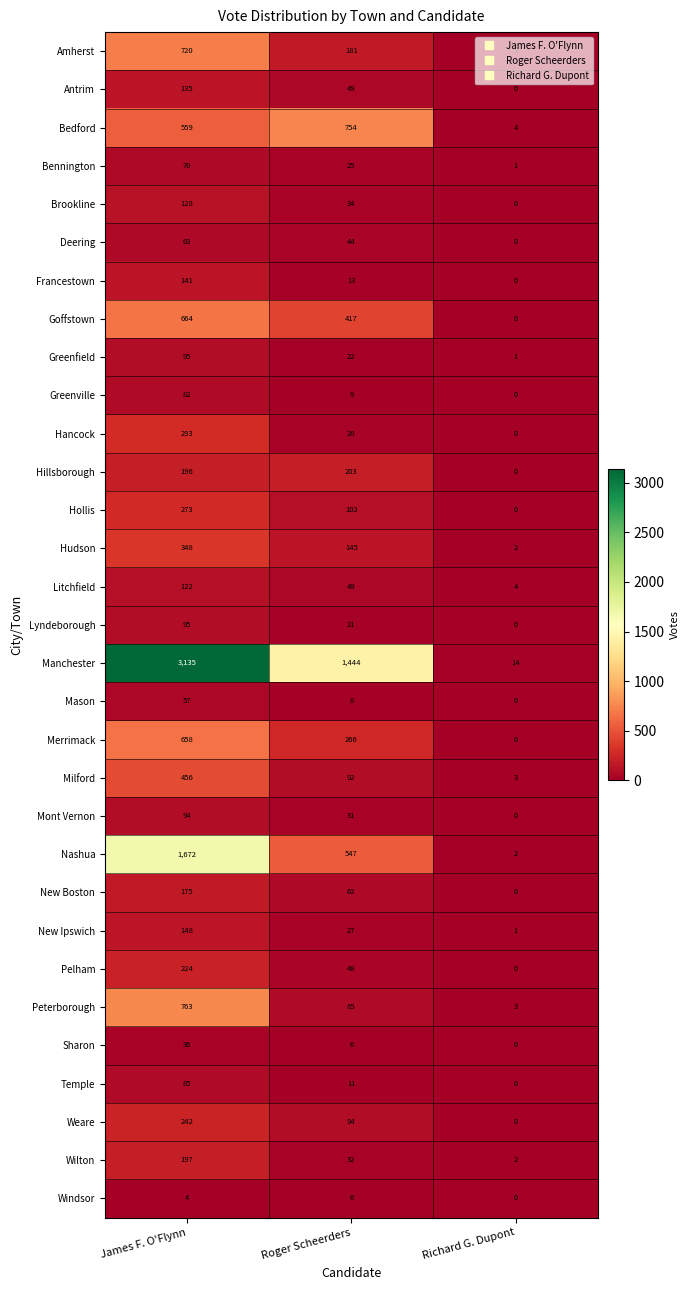

Which label corresponds to the largest value in the chart?

James F. O'Flynn